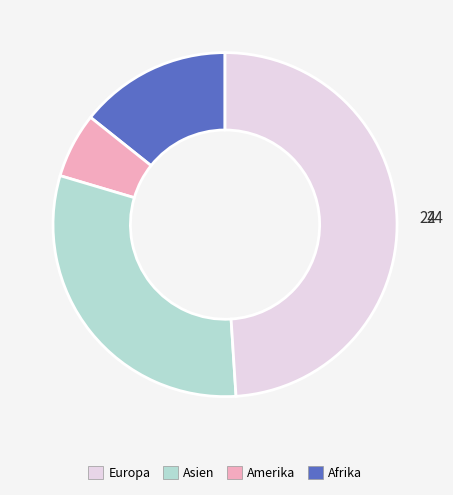

Does any single category account for the majority?

No